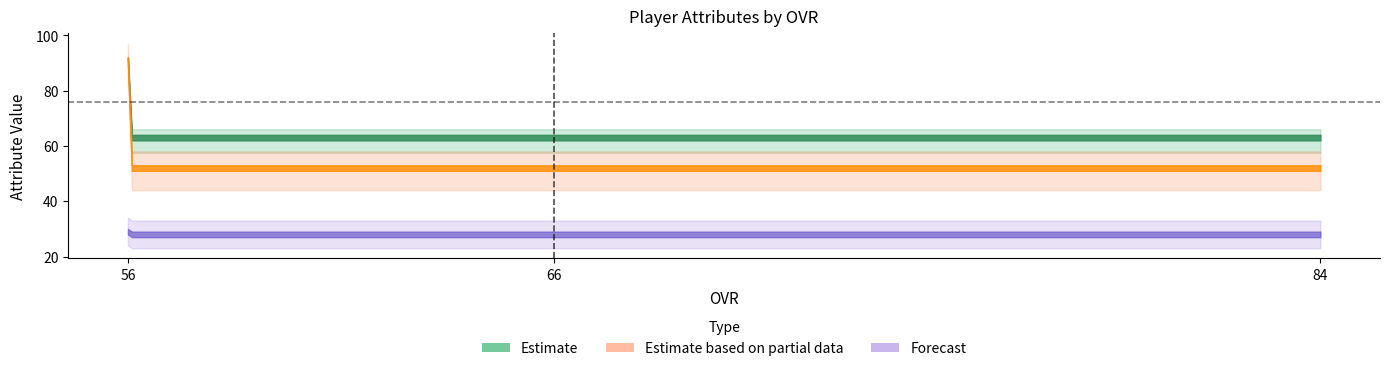

The value of strength at 84 is 129. True or false?

False